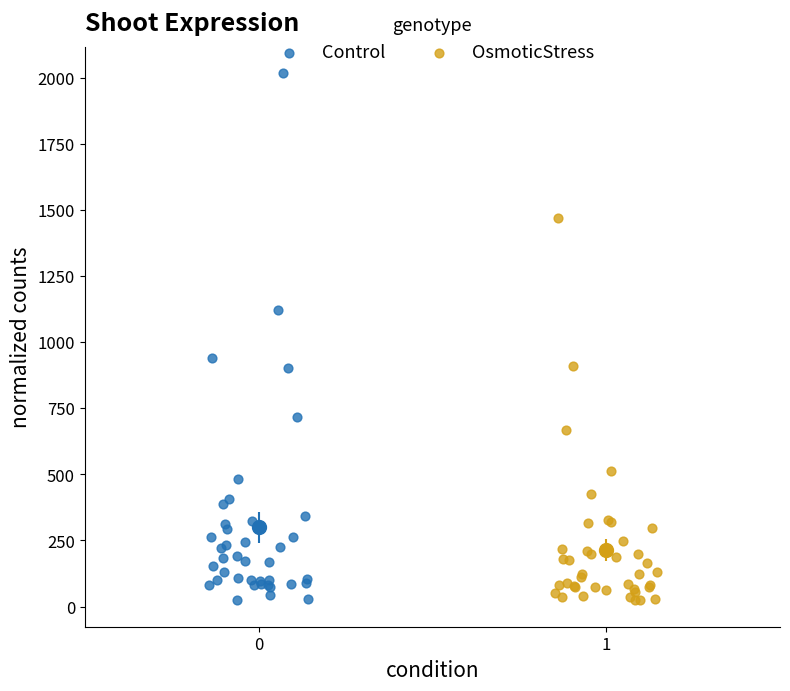

Which series has the largest Y range (max minus min)?

Control